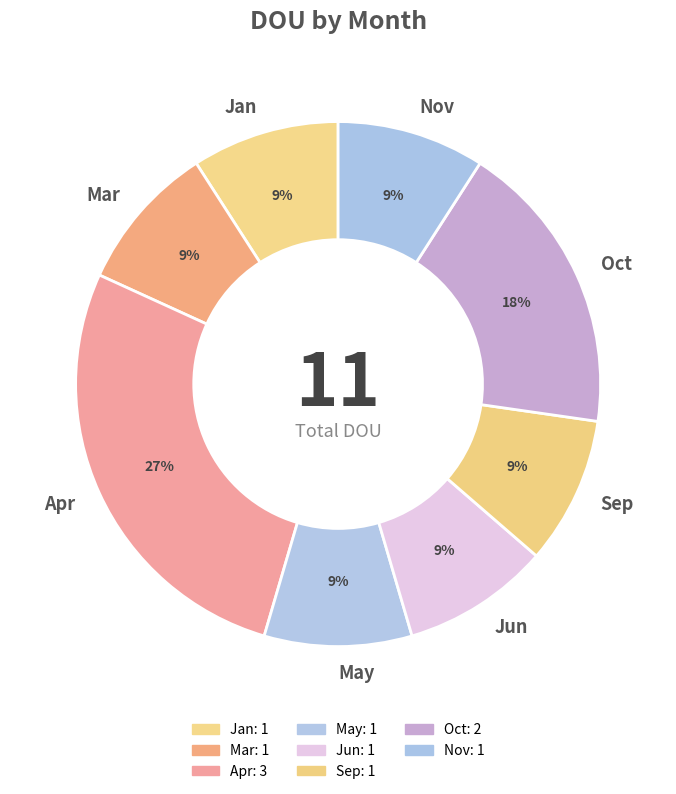

How many segments does this pie chart have?

8